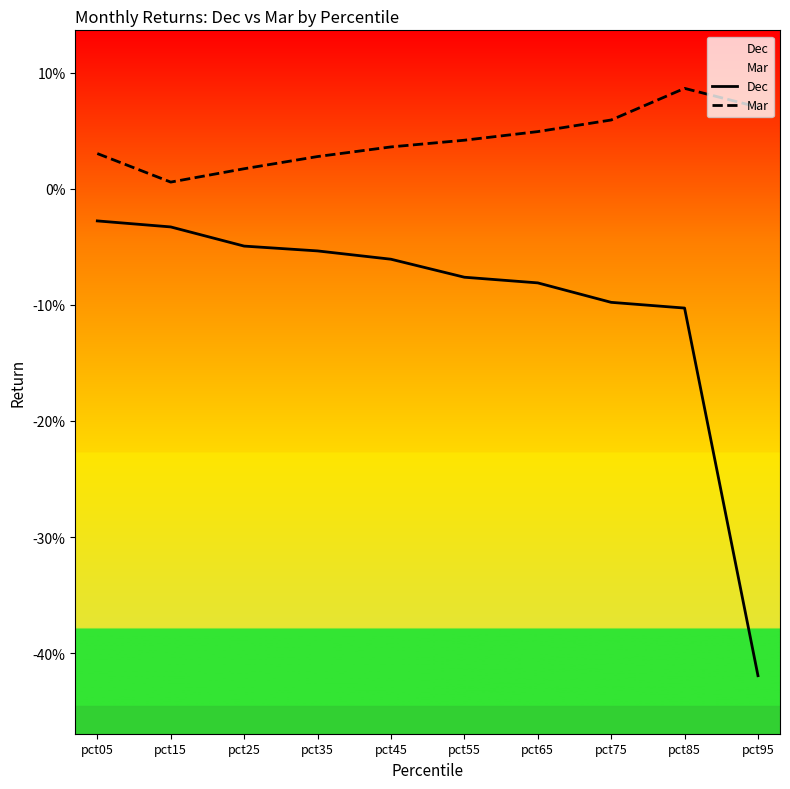

How many categories are shown in the chart?

10